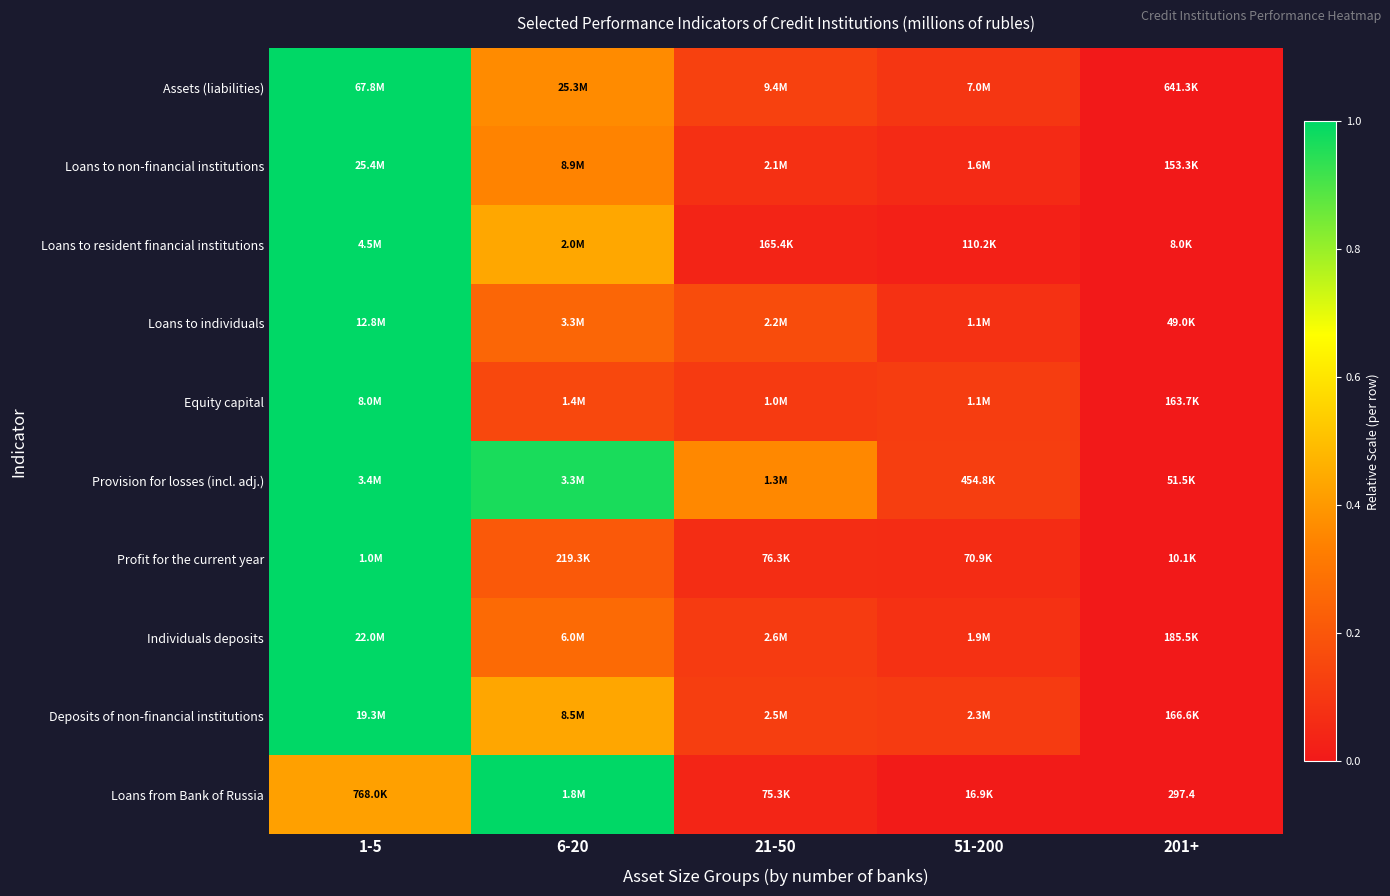

What is the difference between the second highest and minimum values in the Assets (liabilities) series?

0.4